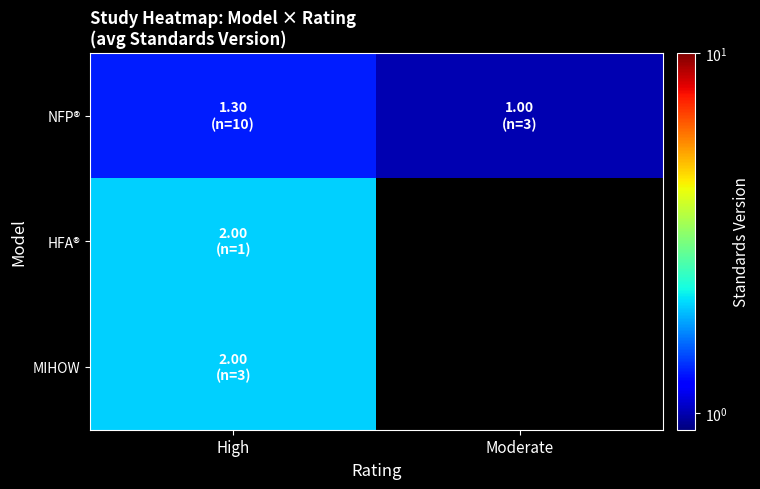

At which category is the sum across all series the highest?

High